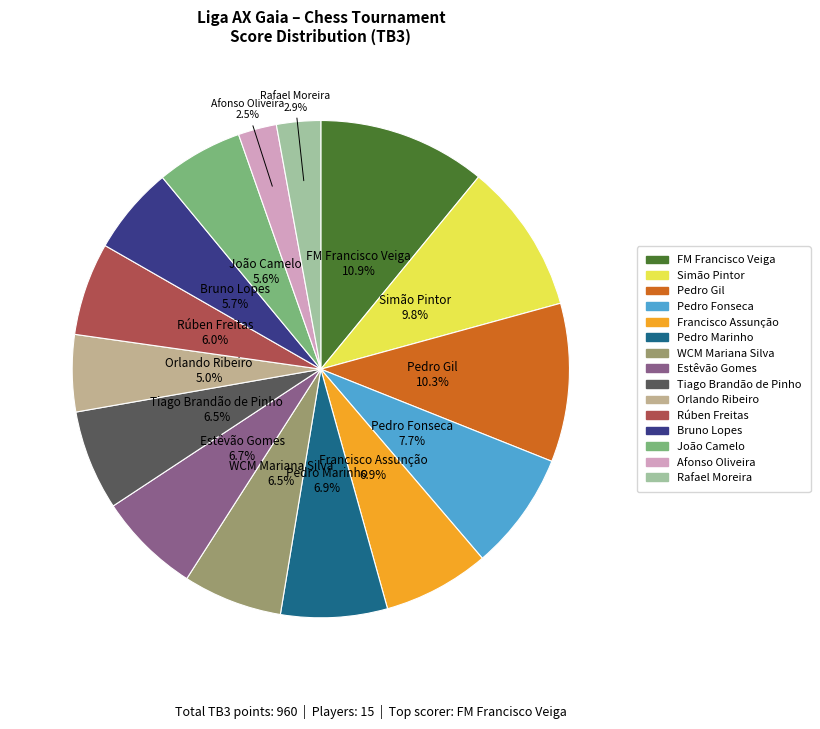

Count the number of slices in the pie.

15